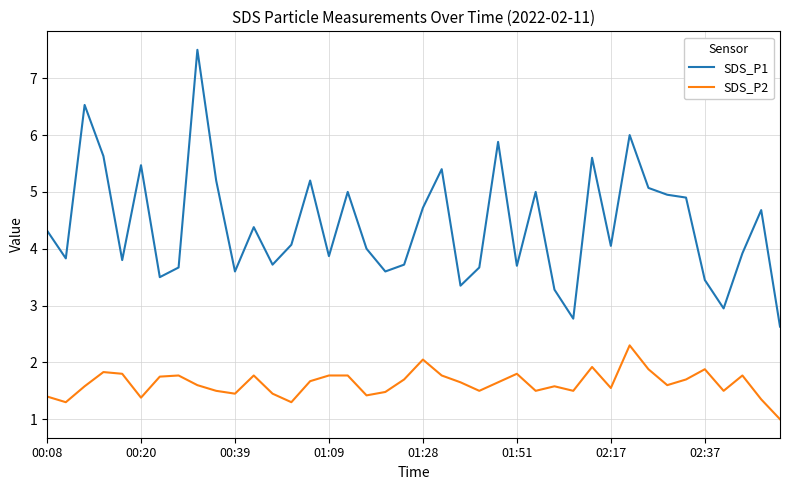

Rank the series by their maximum value, from highest to lowest.

SDS_P1, SDS_P2